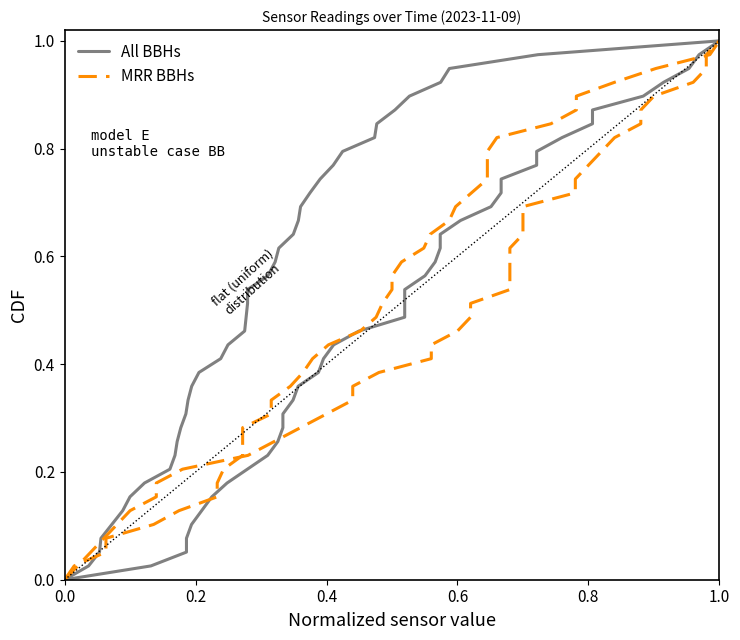

What is the sum of all All BBHs values?

20.0